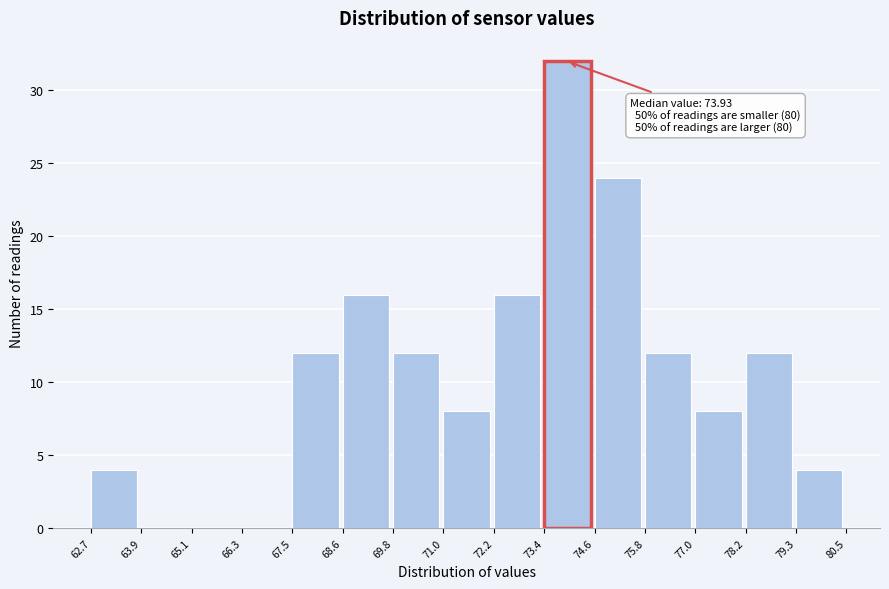

Over which range of the x-axis is the bar tallest?

73.4 to 74.6